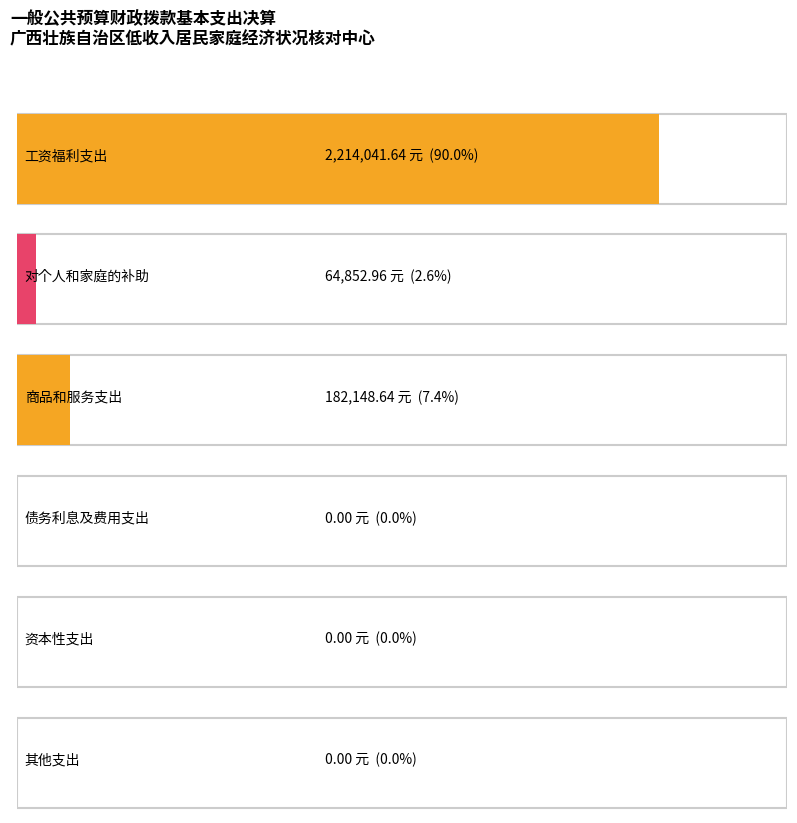

At which category does the chart reach its minimum across all series?

债务利息及费用支出